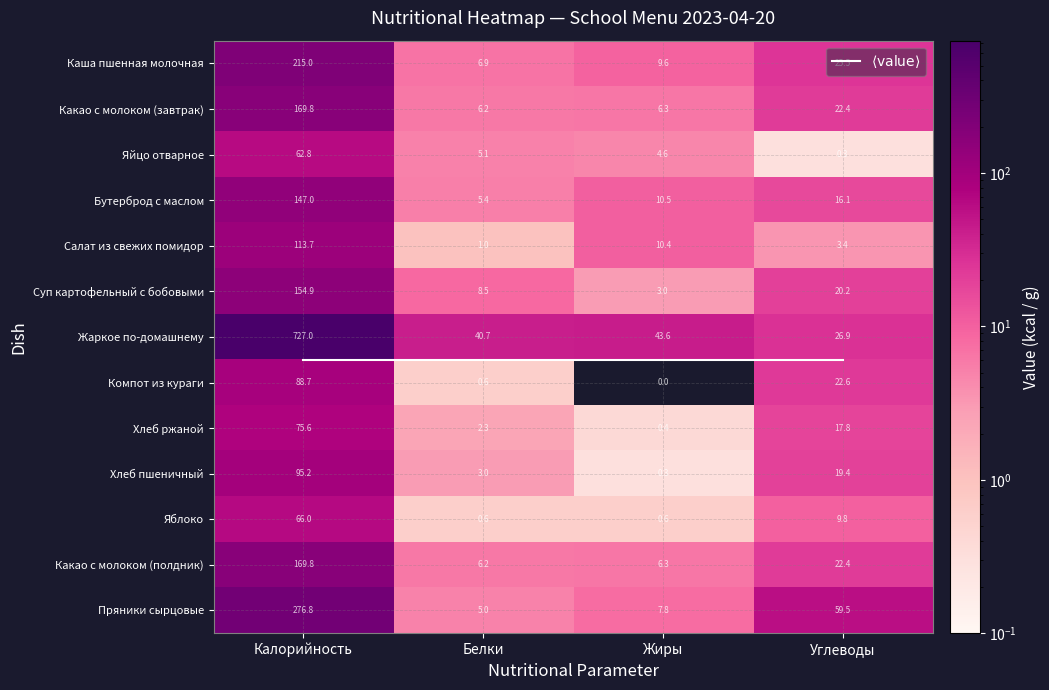

What is the difference between the maximum and minimum values in the Пряники сырцовые series?

271.8